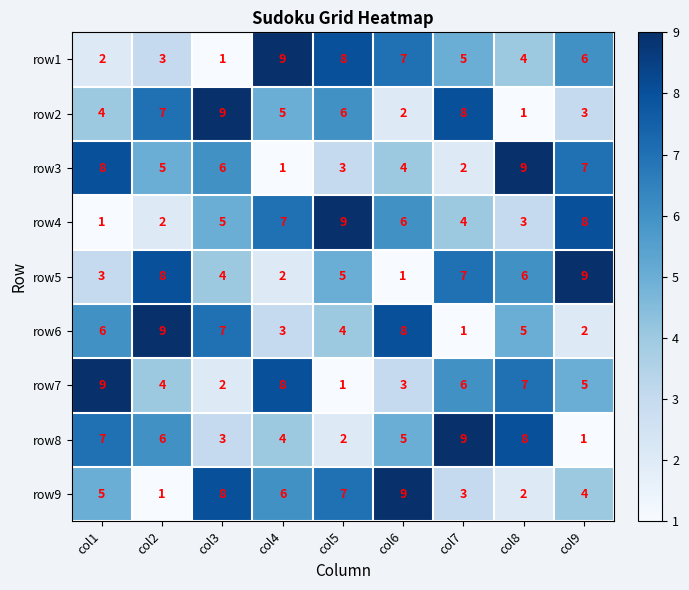

What is the highest value of the row6 series?

9